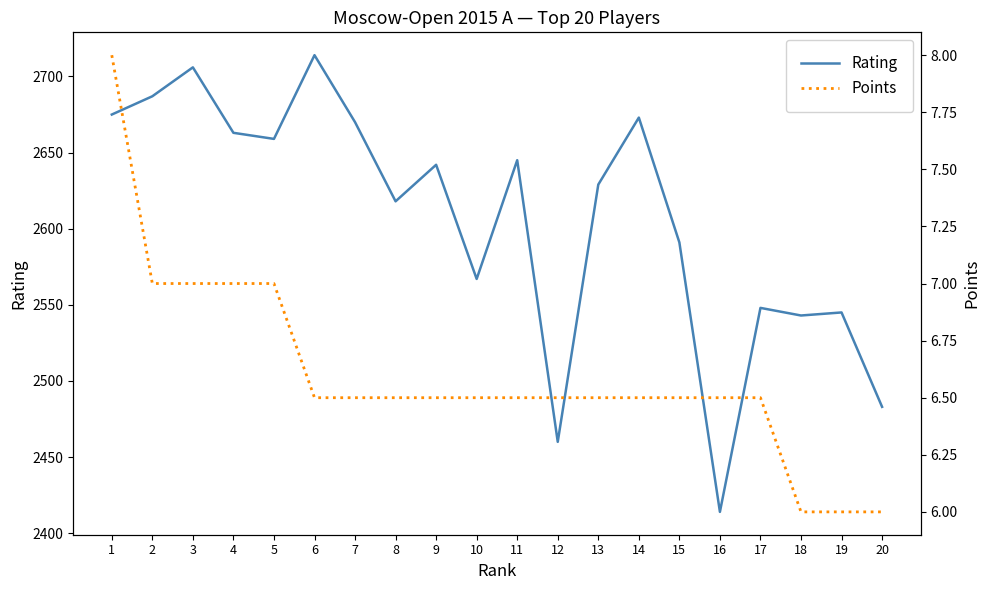

Which category has the lowest value in the Rating series?

16